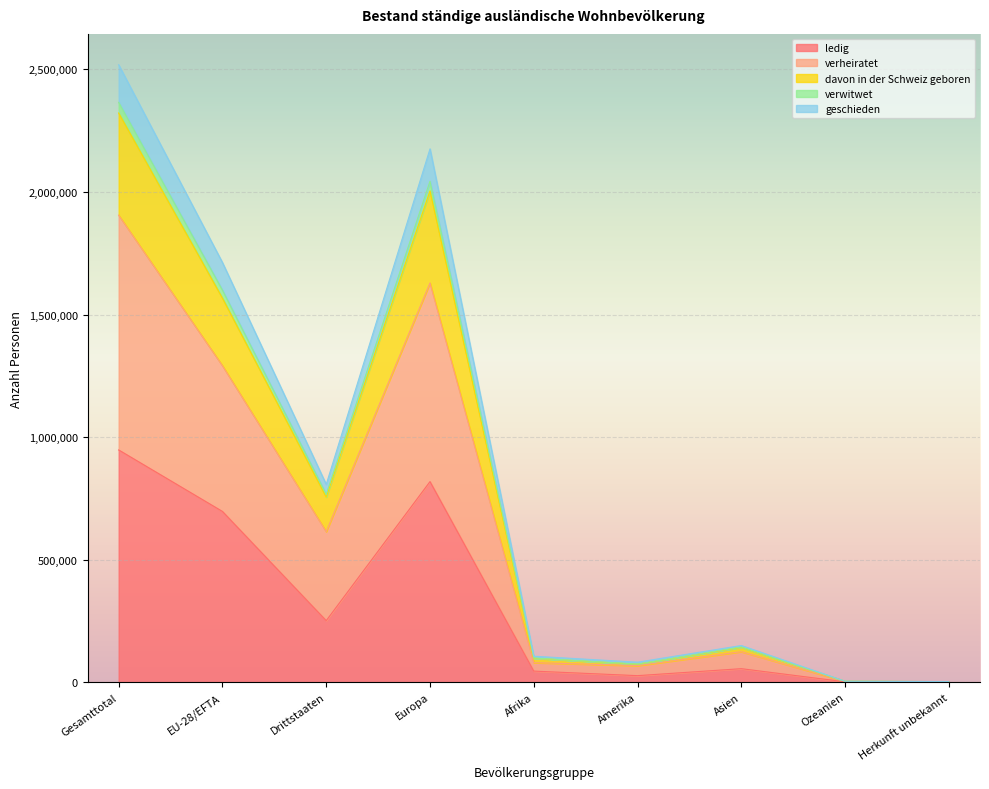

The value of ledig at EU-28/EFTA is 696490. True or false?

True